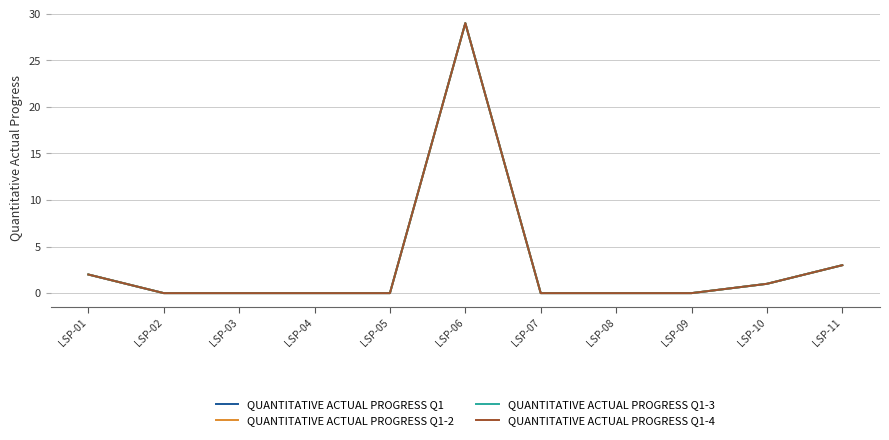

The value of QUANTITATIVE ACTUAL PROGRESS Q1 at LSP-01 is 2. True or false?

True